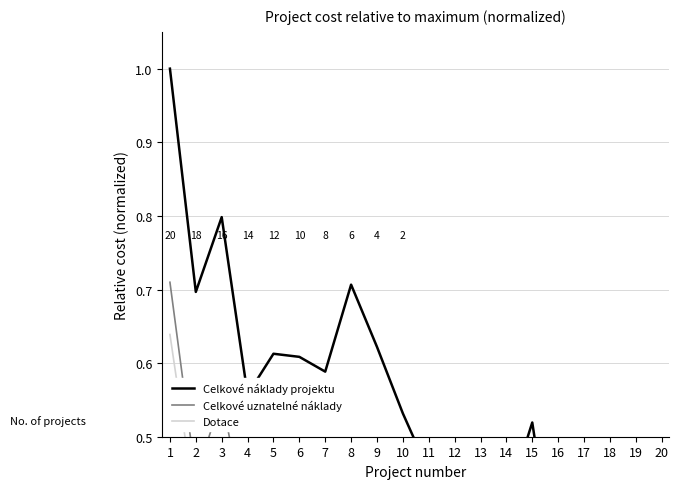

How many Celkové náklady projektu values are between 0 and 1?

20